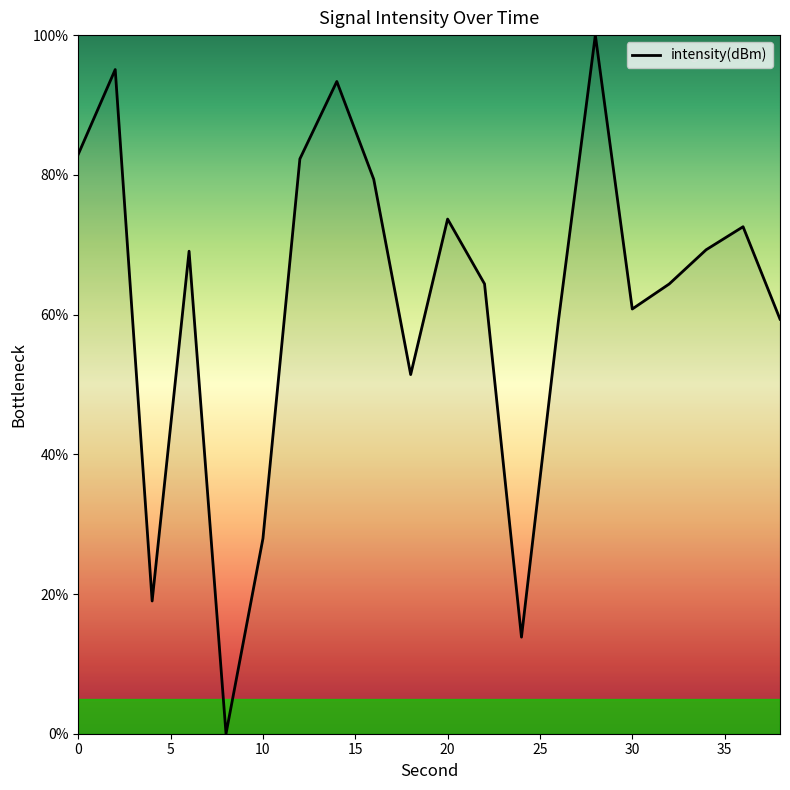

What is the sum of all values?

1237.8